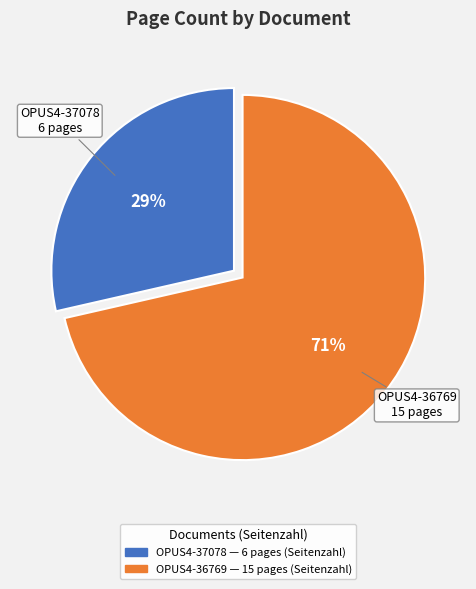

Do OPUS4-37078 and OPUS4-36769 together represent more than half of the pie?

Yes